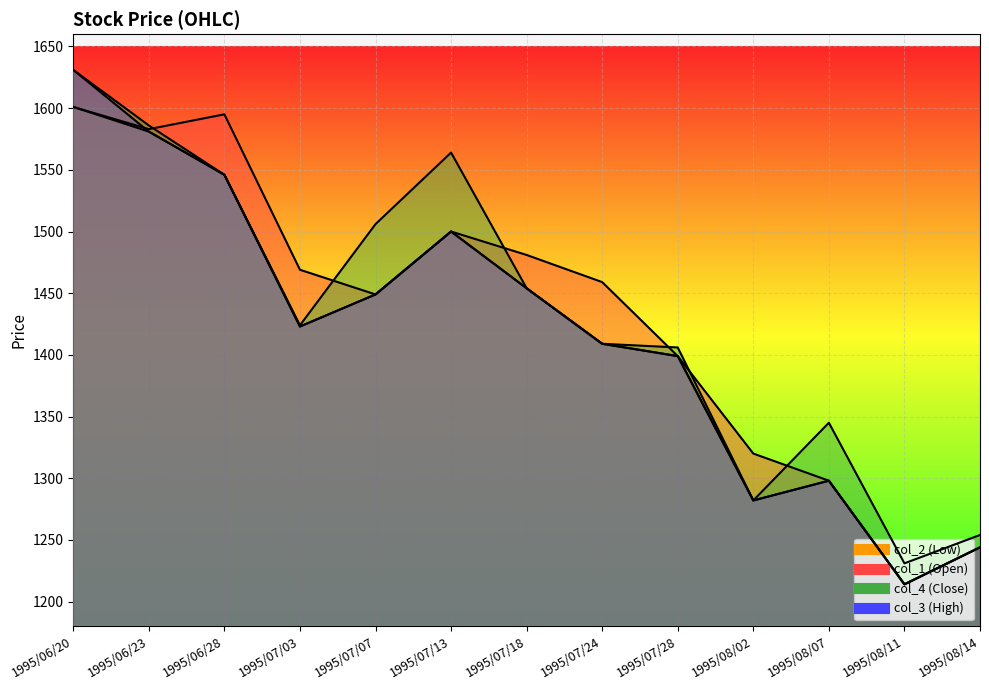

Where is col_3 nearest to the value 1422?

1995/07/03